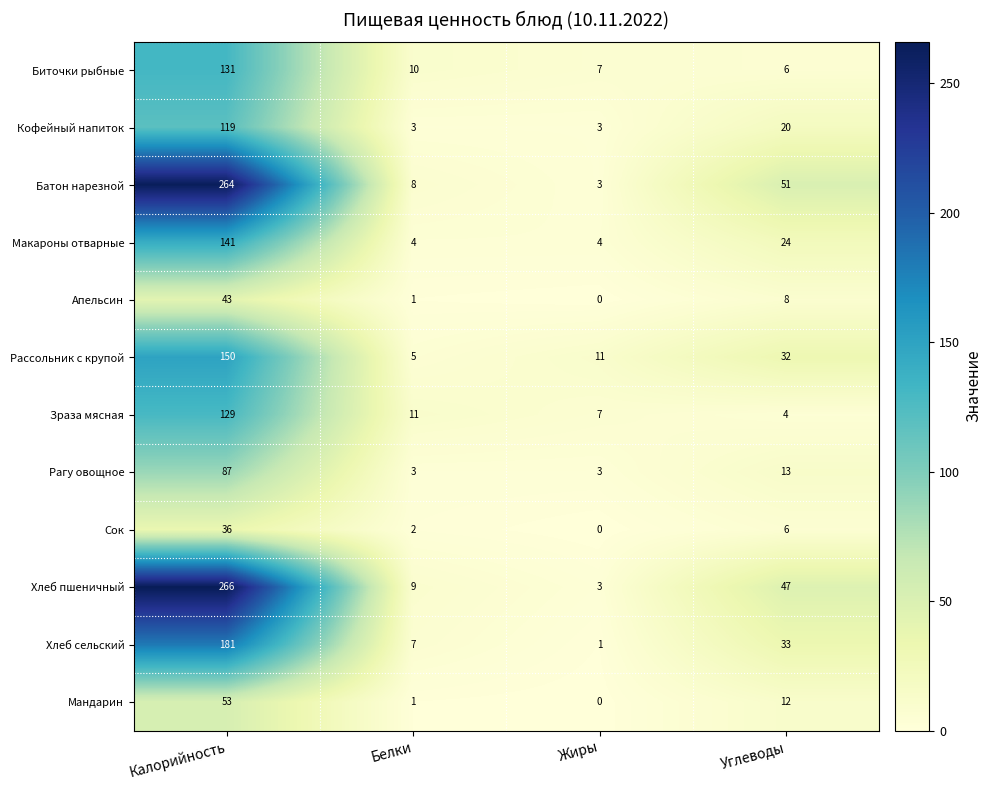

At which category is the sum across all series the highest?

Калорийность